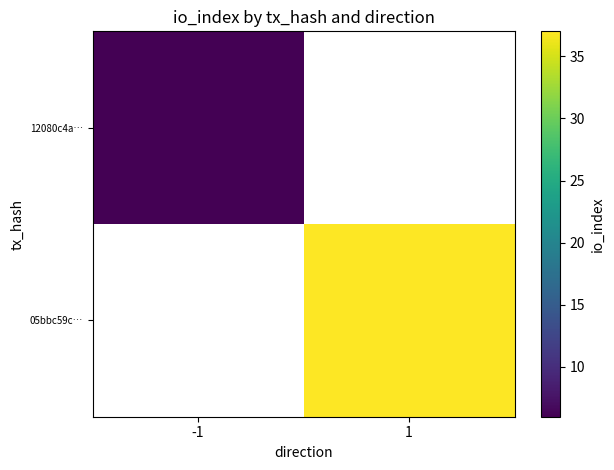

Which has a higher value, -1 or 1?

1